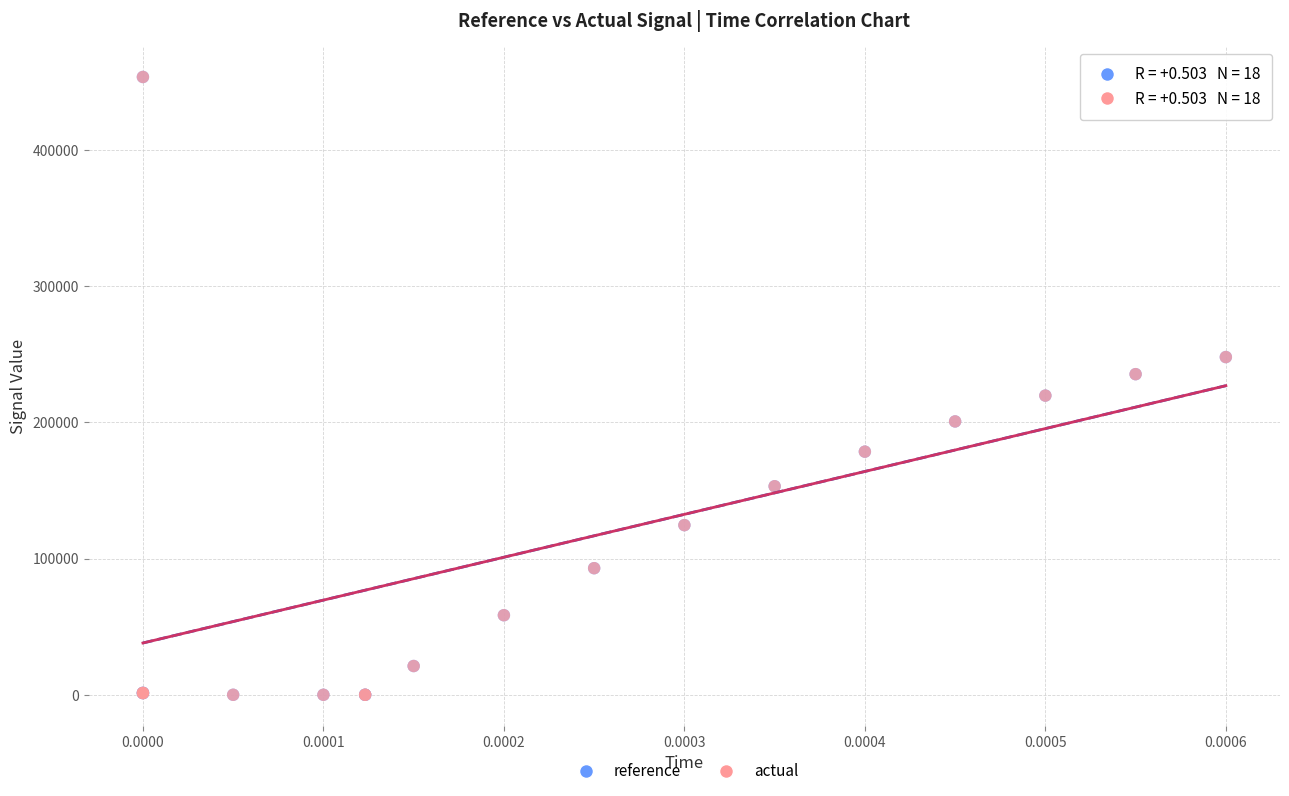

What are all the series names shown in the legend?

reference, actual